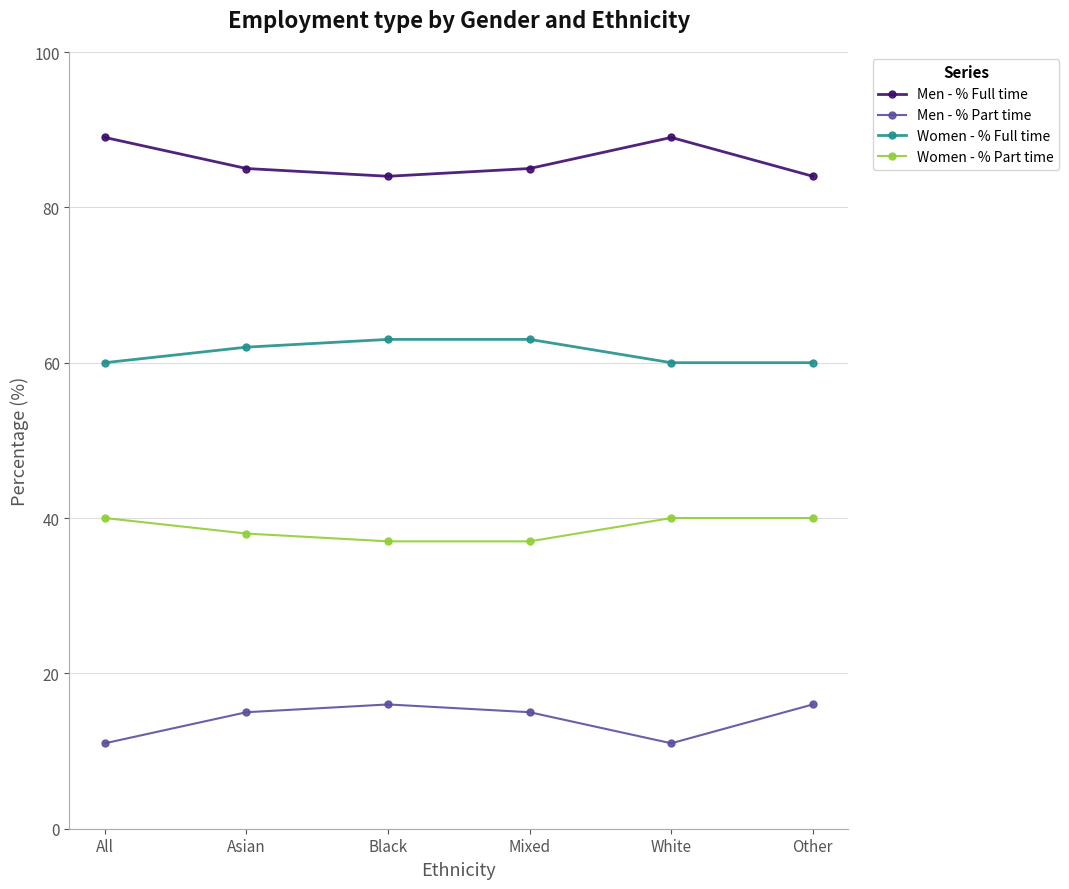

What is the difference between the maximum and minimum values in the Men - % Part time series?

5